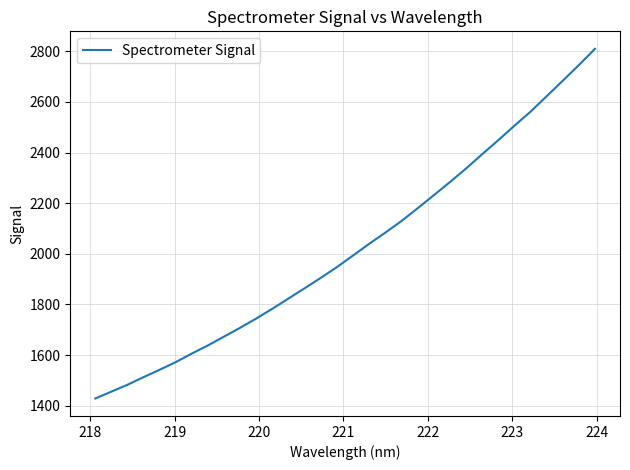

Reading right to left, list all the values displayed in this chart.

2809.8	2745.9	2683.9	2622.7	2561.8	2506.2	2449.2	2393.9	2337.4	2283.8	2231.9	2180.7	2130.2	2084.5	2040.3	1994.2	1948.4	1906.0	1864.8	1824.4	1783.9	1745.2	1708.6	1673.7	1638.9	1606.5	1572.6	1542.3	1513.2	1482.8	1455.7	1428.5